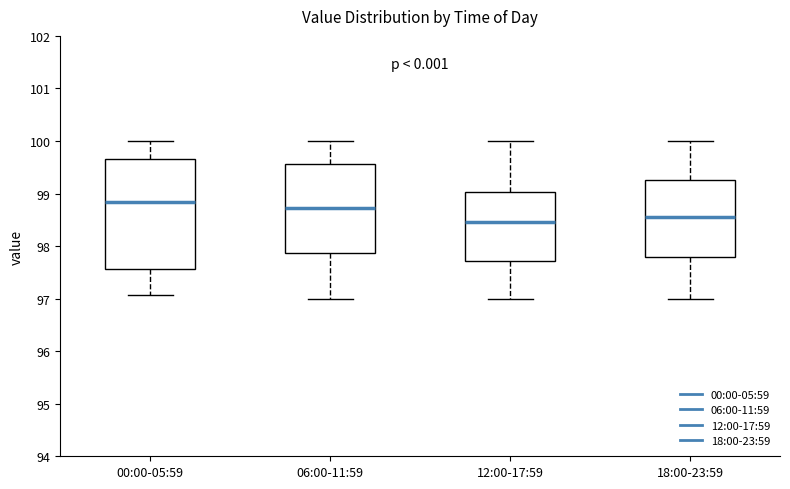

Reading left to right, transcribe this box plot: for each box, give where its median line is, the range the box spans, and where its two whiskers end, as read against the y-axis. The values are not printed on the chart, so give them approximately, as read against the axis.

00:00-05:59: median 98.8, box 97.6 to 99.7, whiskers 97.1 to 100.0
06:00-11:59: median 98.7, box 97.9 to 99.6, whiskers 97.0 to 100.0
12:00-17:59: median 98.5, box 97.7 to 99.0, whiskers 97.0 to 100.0
18:00-23:59: median 98.6, box 97.8 to 99.3, whiskers 97.0 to 100.0